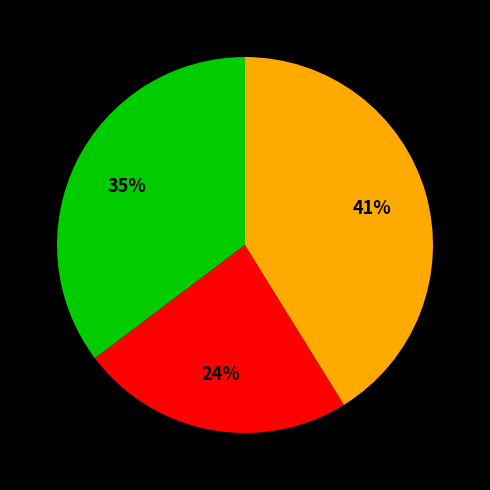

Is there any slice that represents more than half of the pie?

No